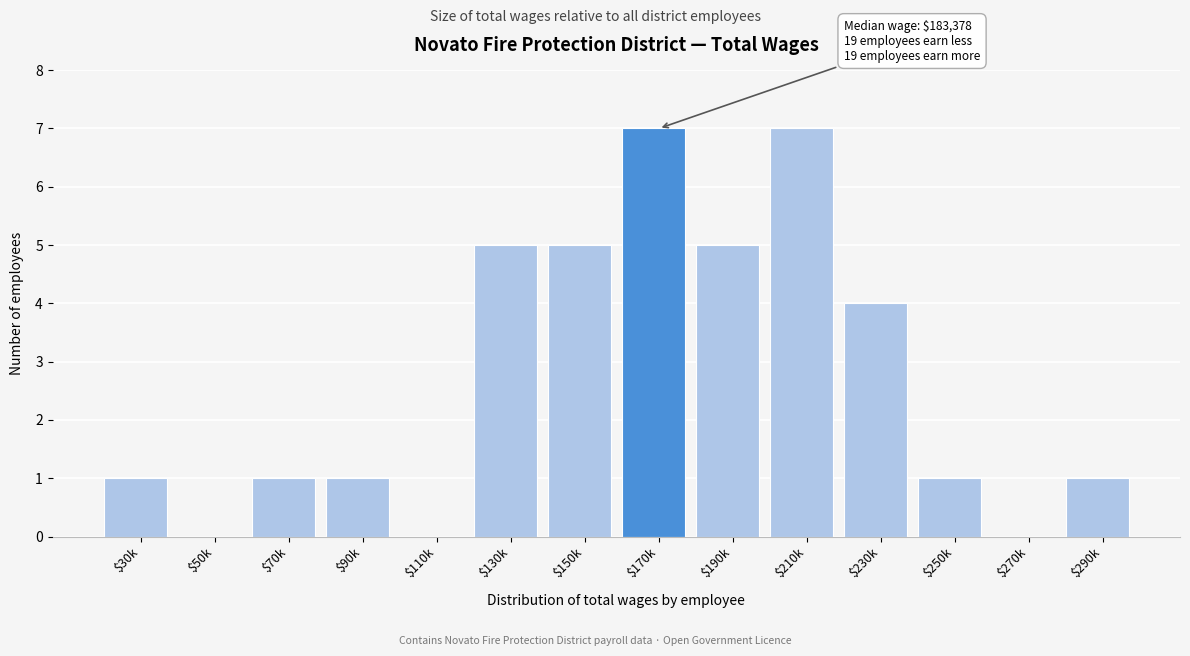

Where is the data nearest to the value 3?

$230k